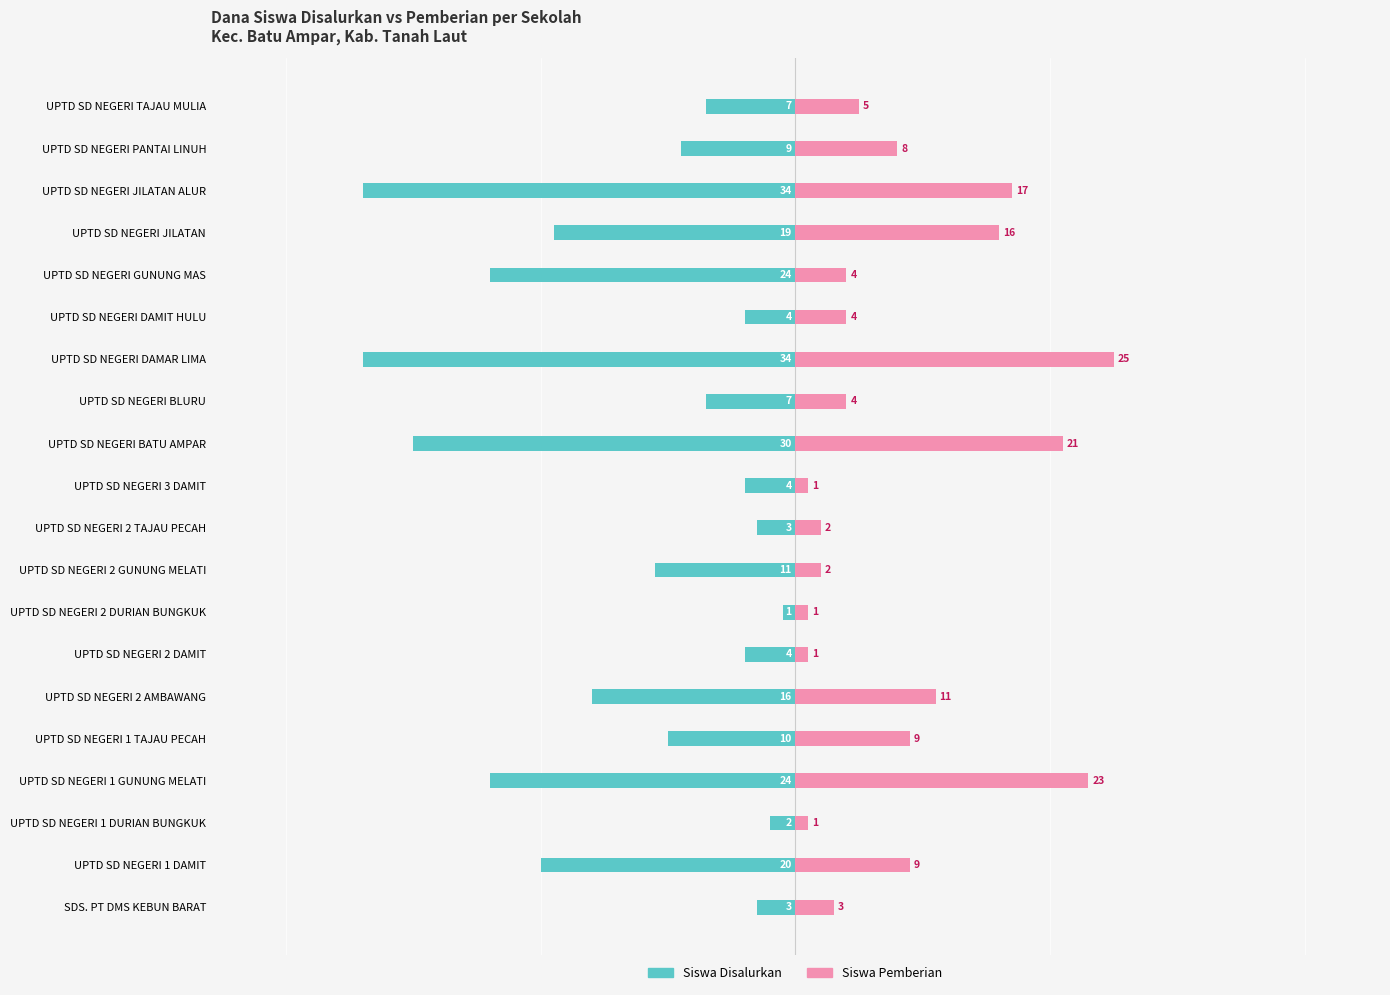

Between UPTD SD NEGERI 2 GUNUNG MELATI and UPTD SD NEGERI DAMAR LIMA, which series saw the biggest shift?

Siswa Disalurkan